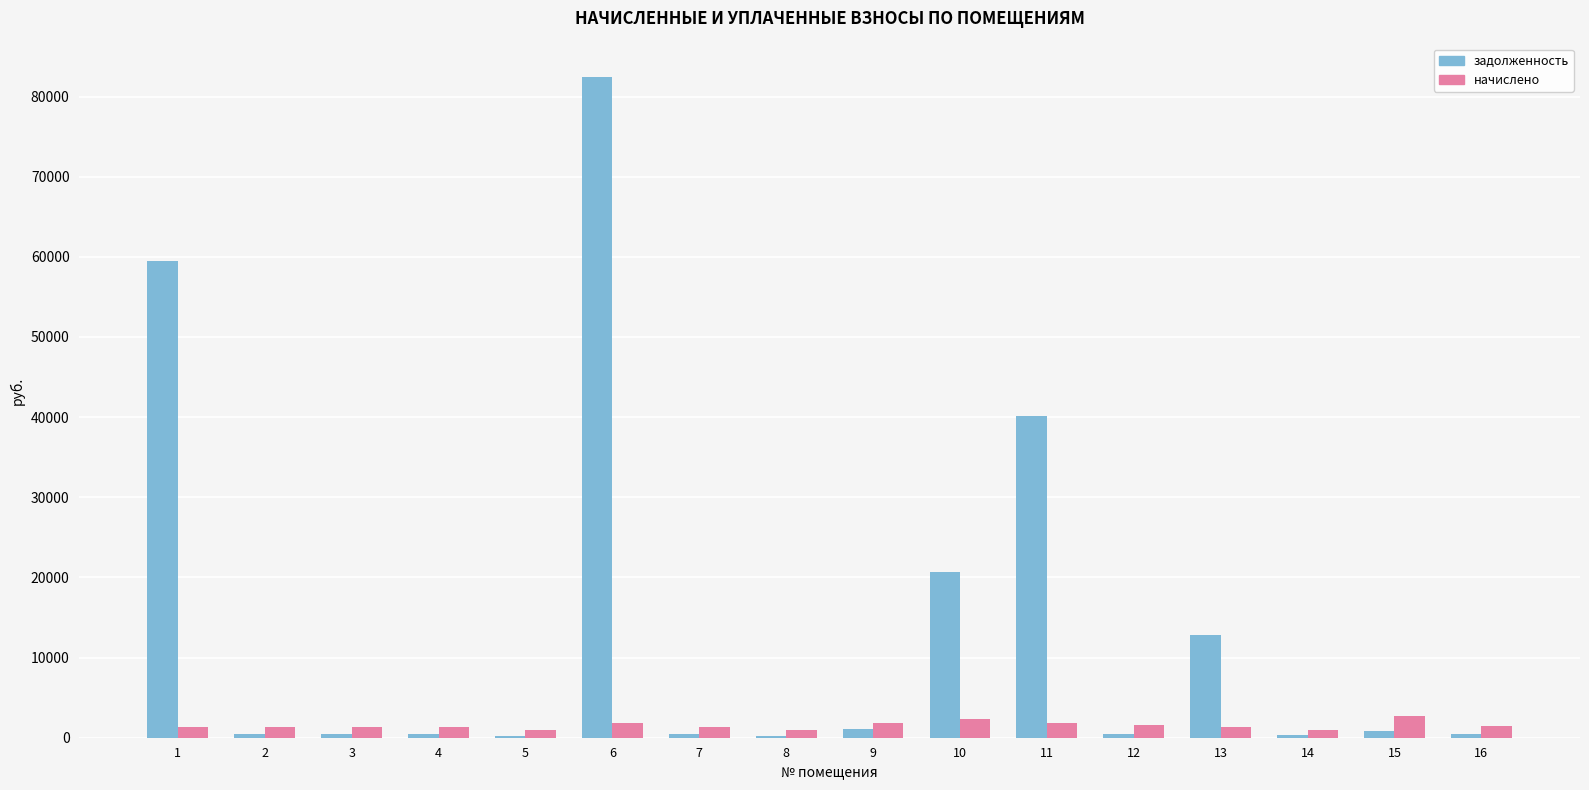

What is the difference between the highest and lowest values at 5?

632.8